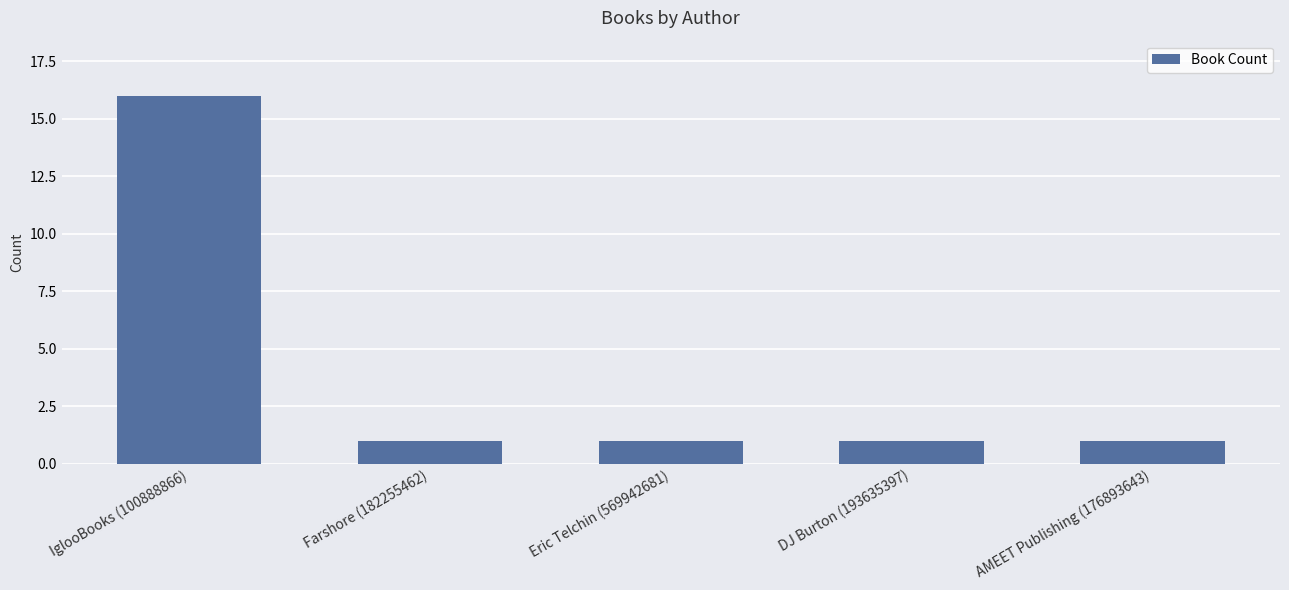

Is it true that the value at DJ Burton (193635397) is 2?

False